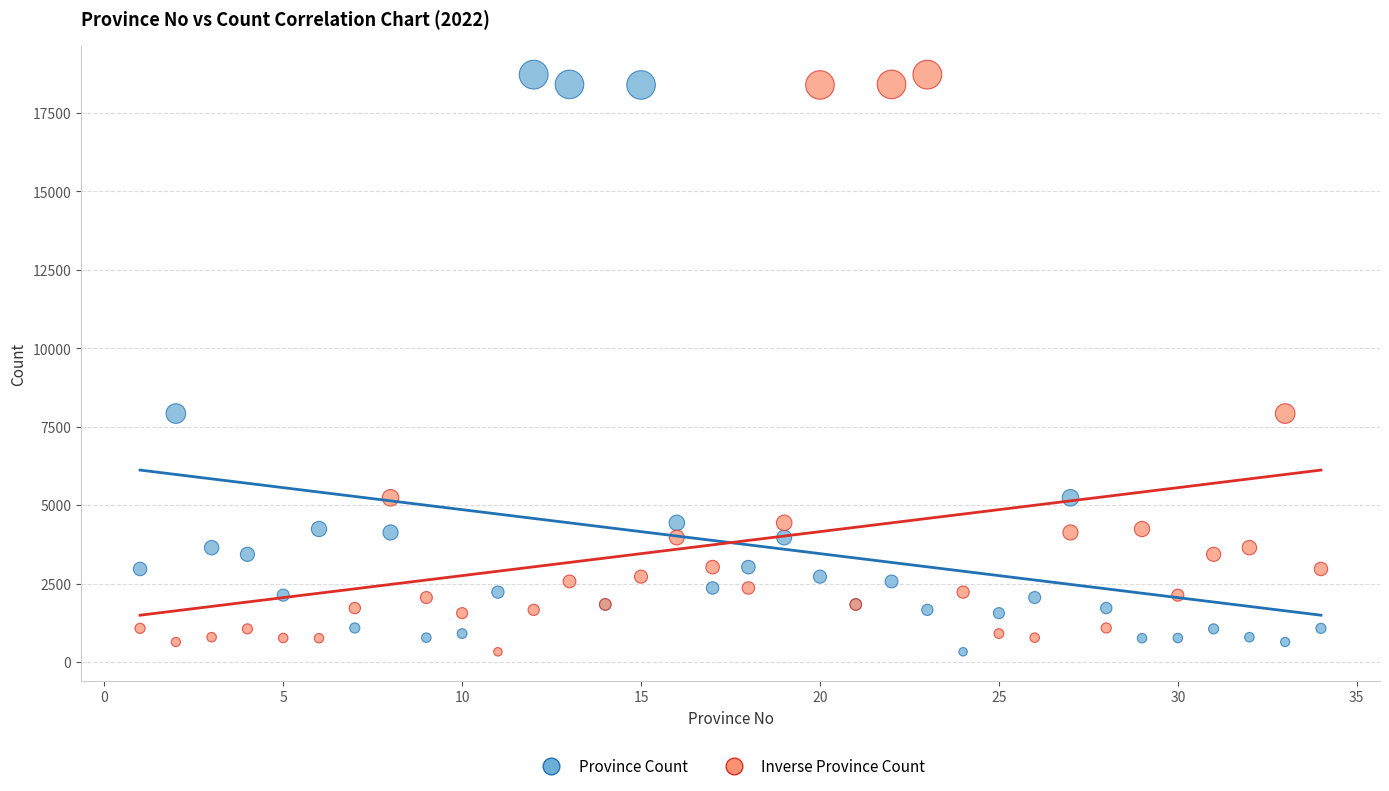

What are all the series names shown in the legend?

Province Count, Inverse Province Count